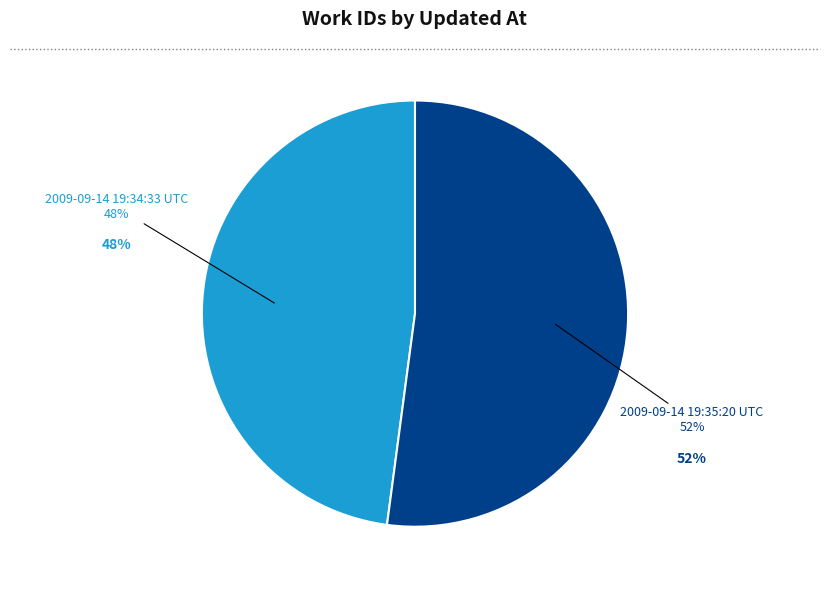

How many slices are in this pie chart?

2